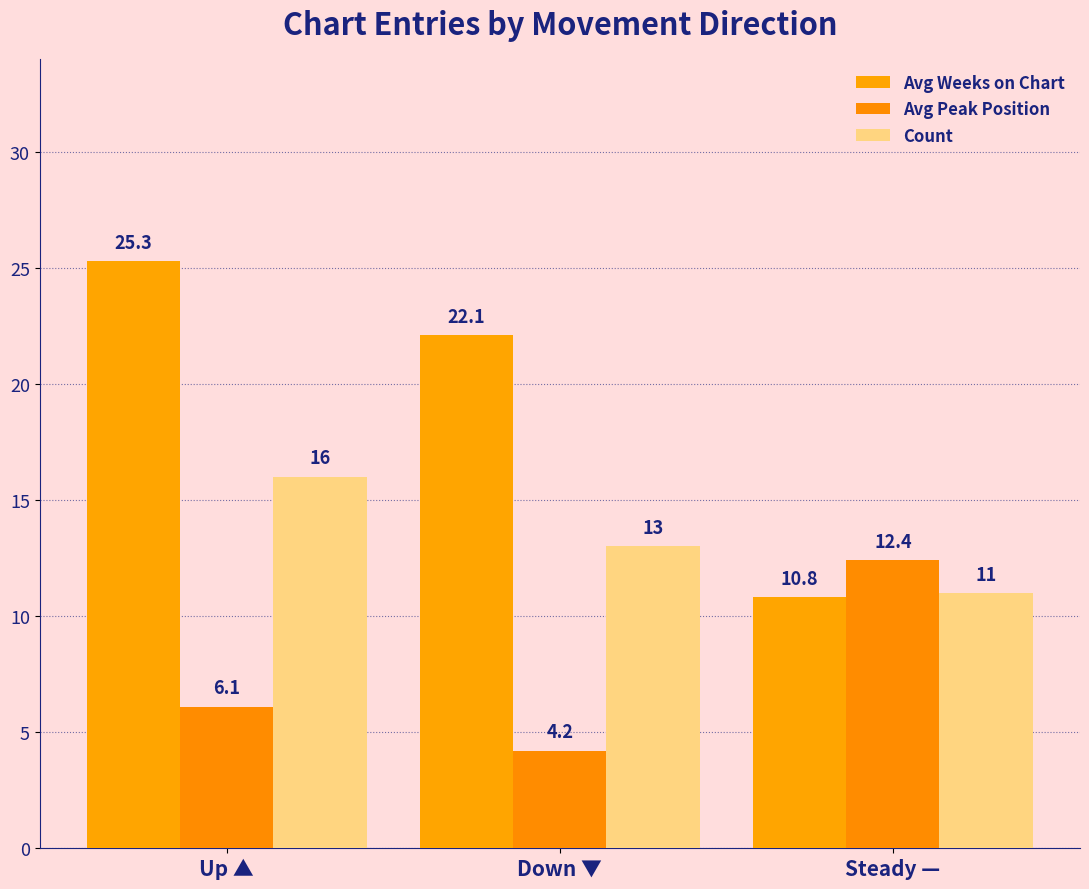

The Avg Peak Position series shows 6.1 at Up ▲. True or false?

True